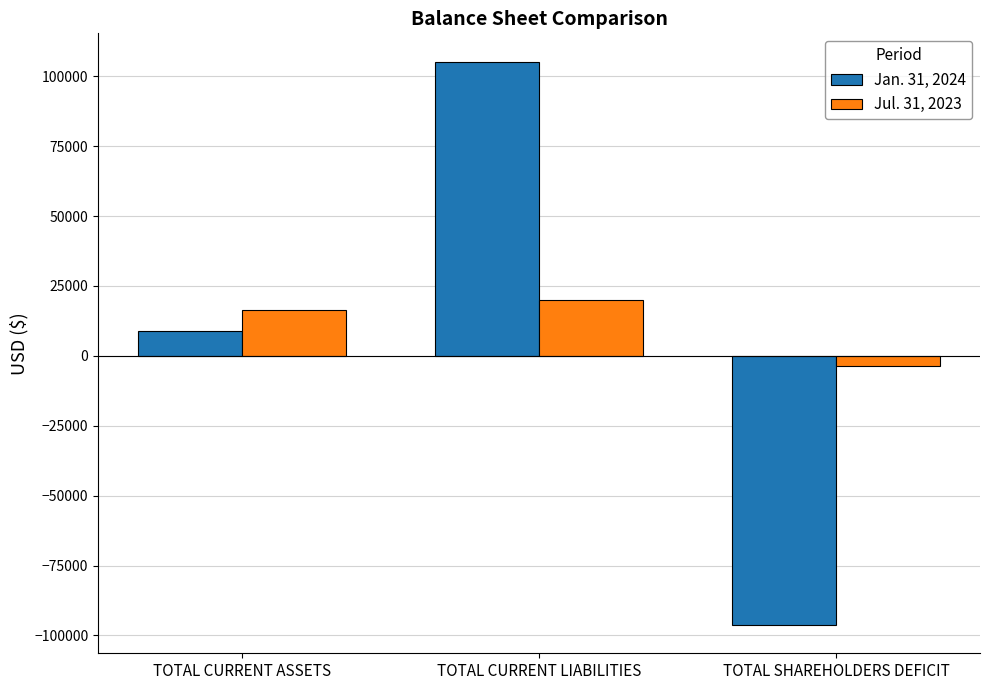

Rank the categories by Jul. 31, 2023 value from lowest to highest.

TOTAL SHAREHOLDERS DEFICIT, TOTAL CURRENT ASSETS, TOTAL CURRENT LIABILITIES